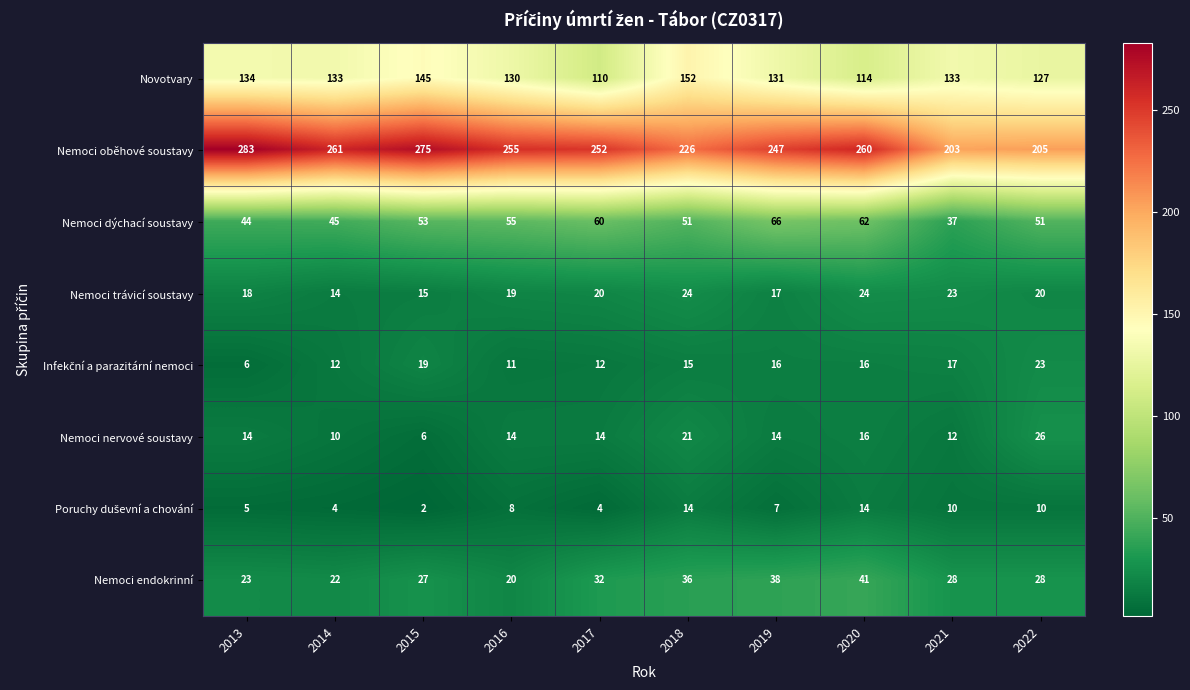

What is the total value across all series at 2021?

463